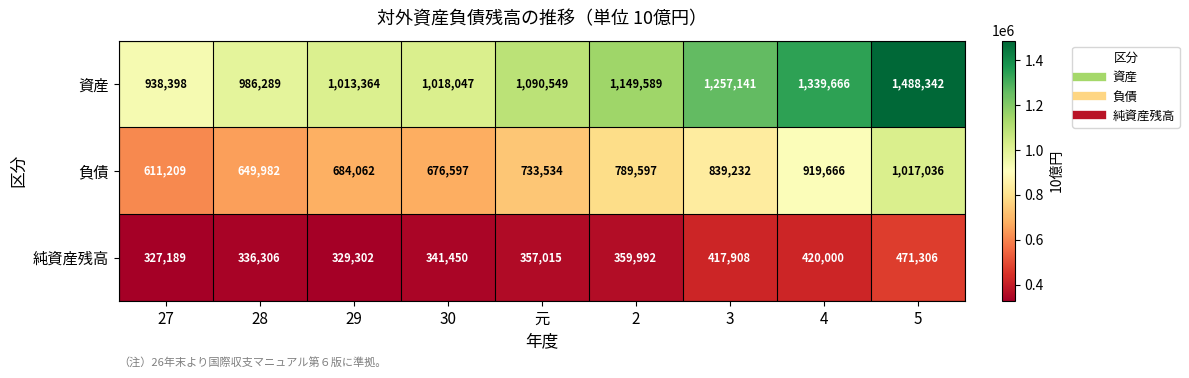

Which series has the widest spread of values?

資産